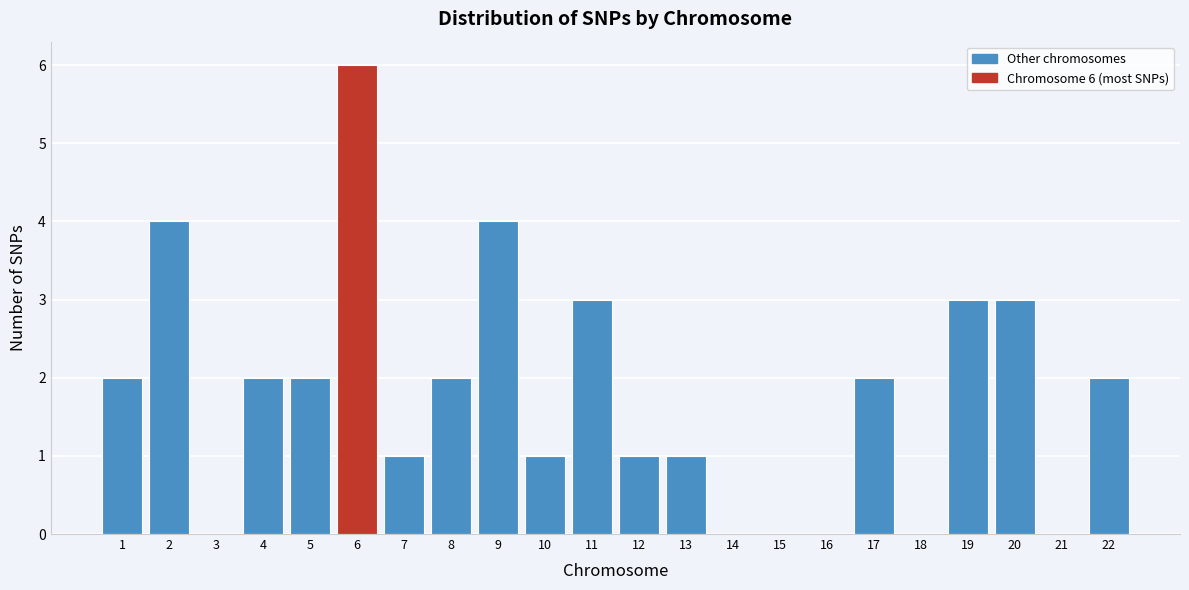

Which range on the x-axis has the tallest bar?

5.5 to 6.5